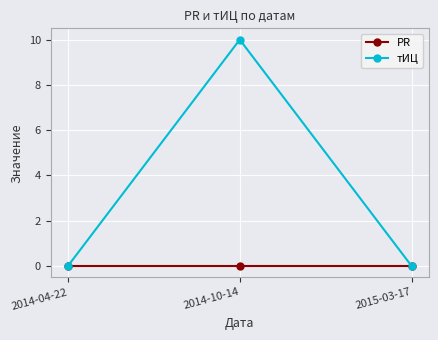

The value of тИЦ at 2014-04-22 is 0. True or false?

True